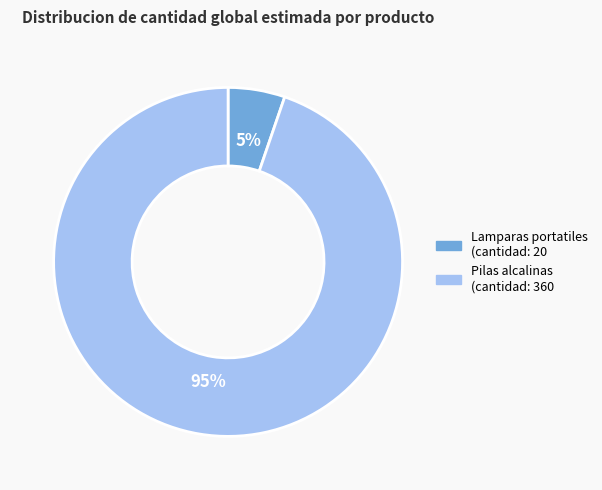

Rank the categories by value from lowest to highest.

Lamparas portatiles, Pilas alcalinas